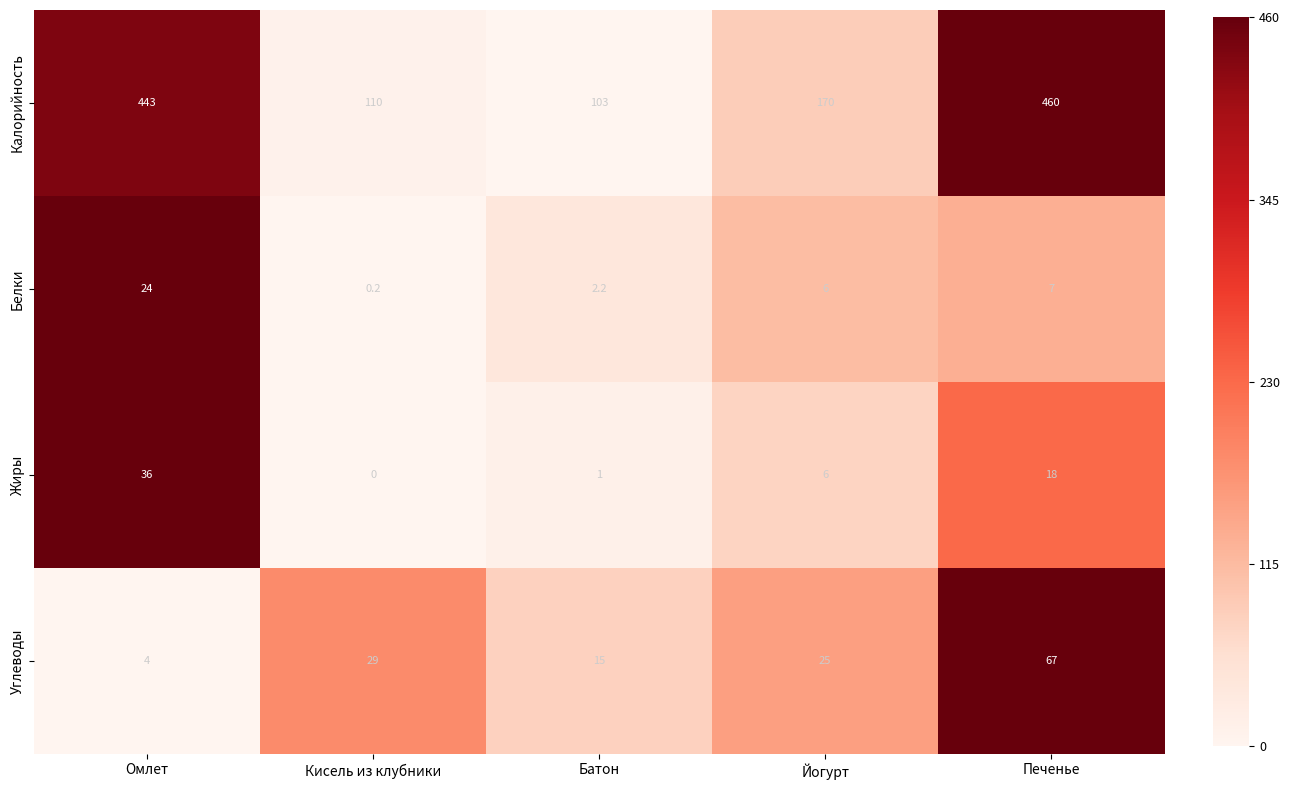

What is the sum of the Жиры values at Кисель из клубники and Батон?

1.0